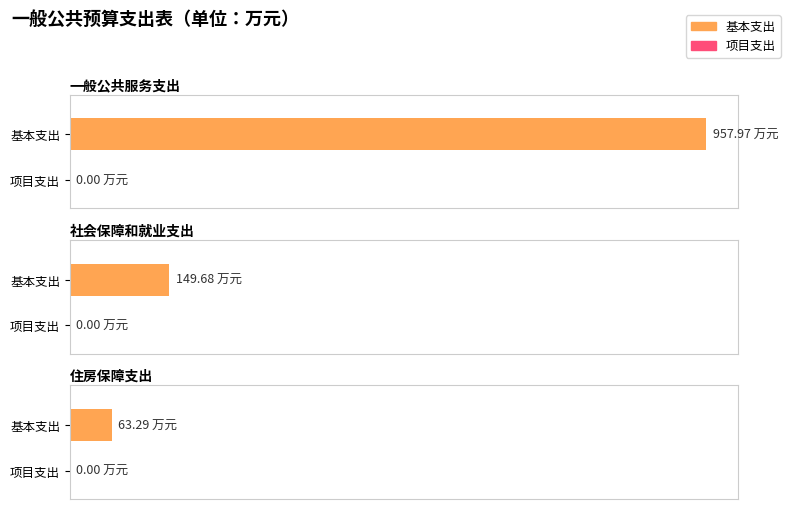

How many groups of bars are there?

3